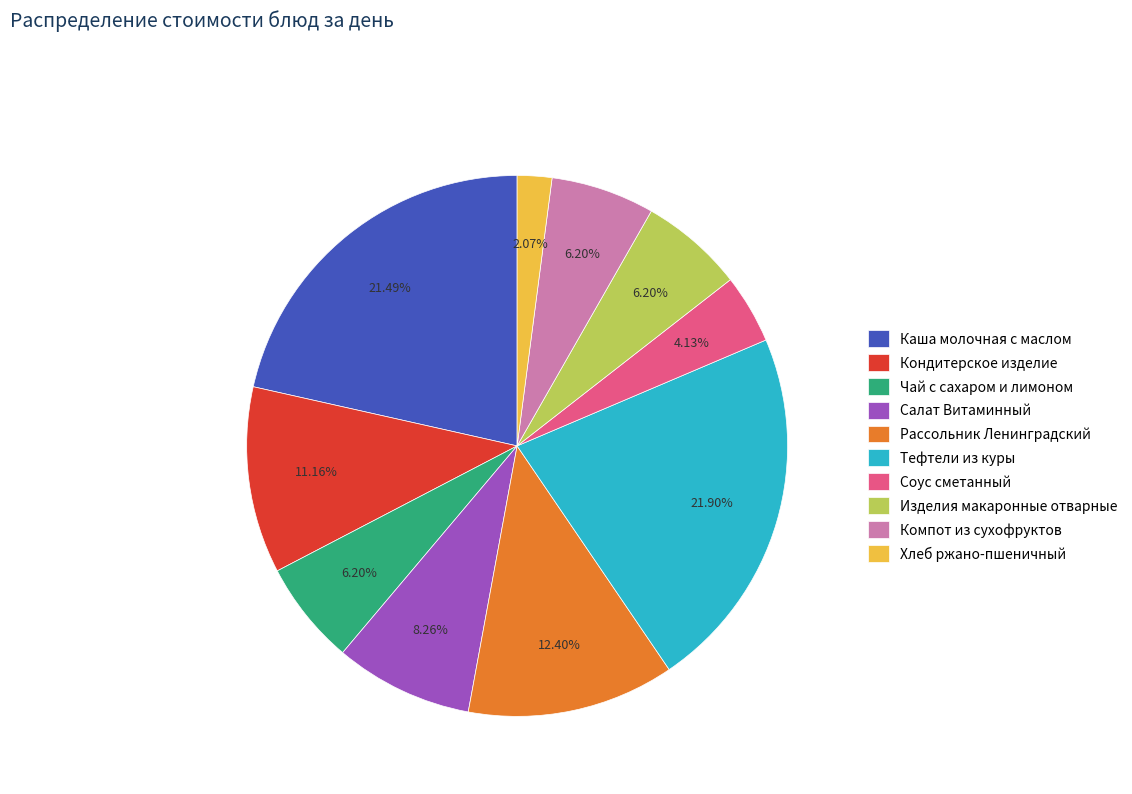

Is there any slice that represents more than half of the pie?

No